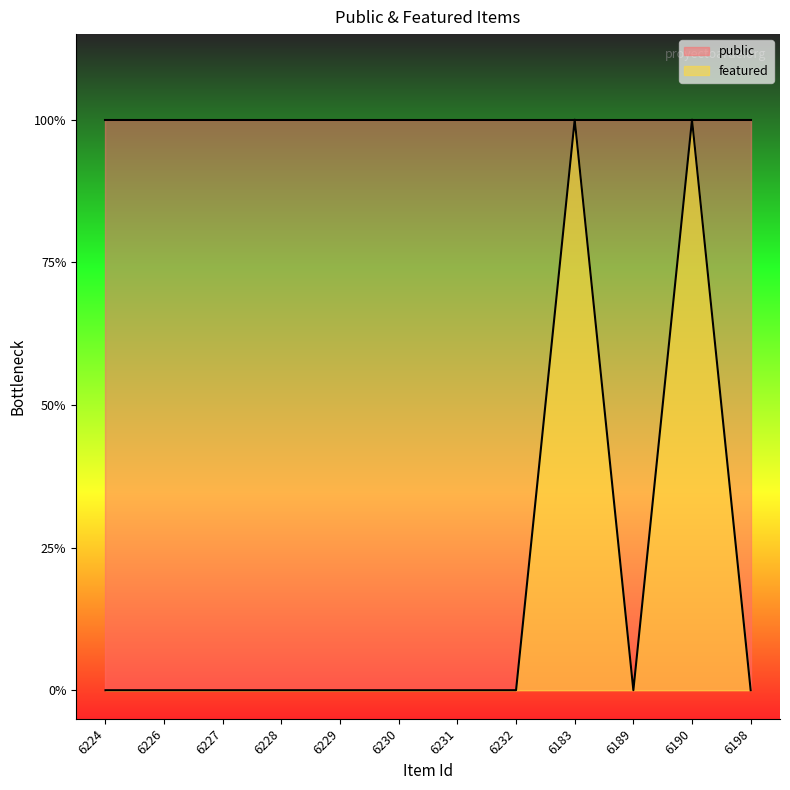

The value at 6226 is 0. True or false?

True